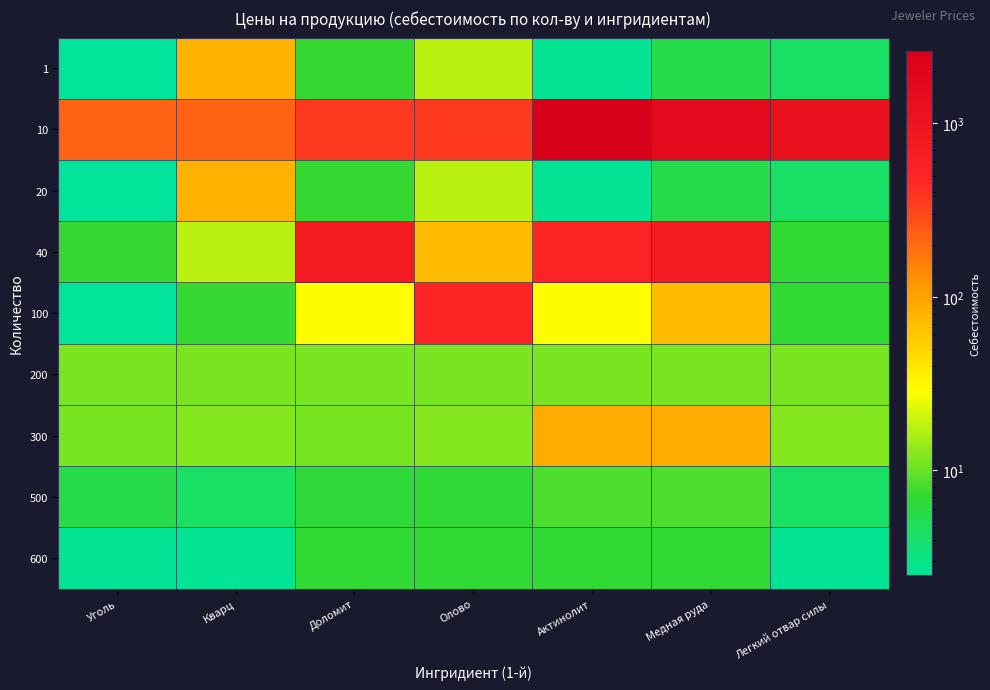

Which series has the largest range (max minus min)?

10